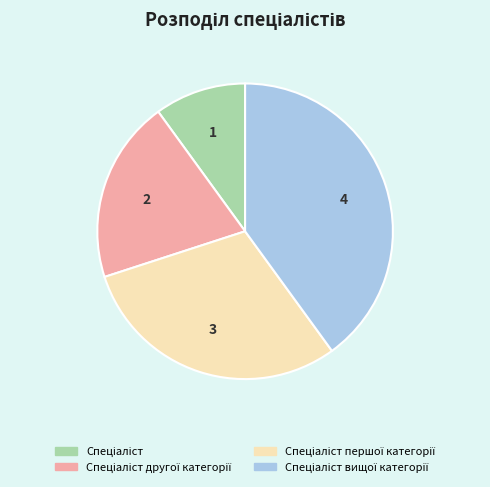

Is there any slice that represents more than half of the pie?

No